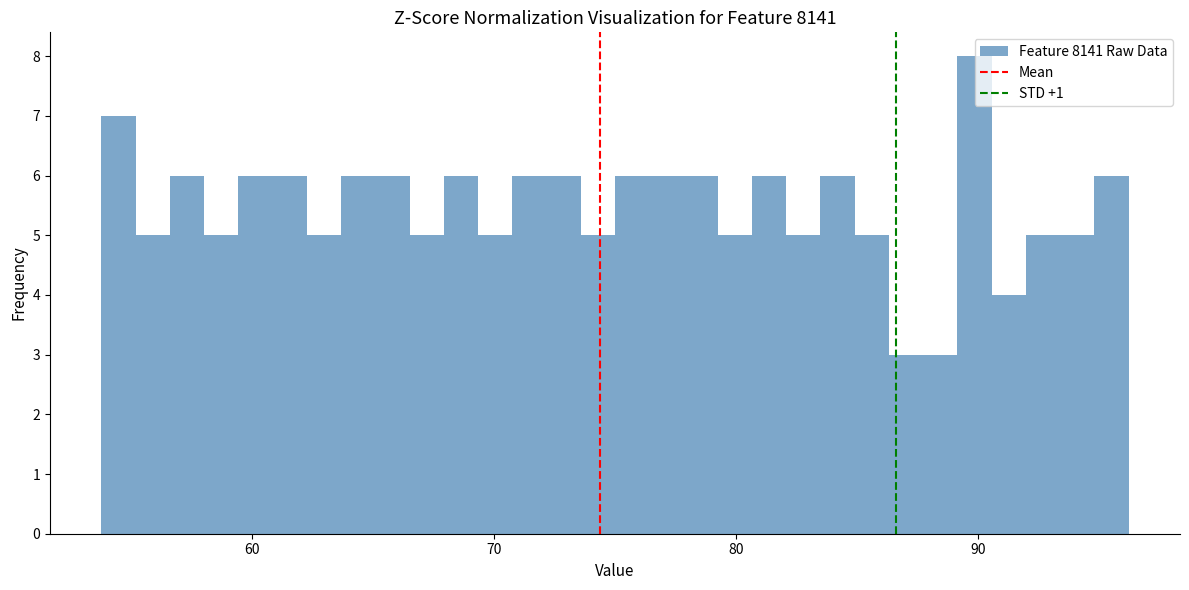

Read against the x-axis, roughly where is the centre of the tallest bar?

90